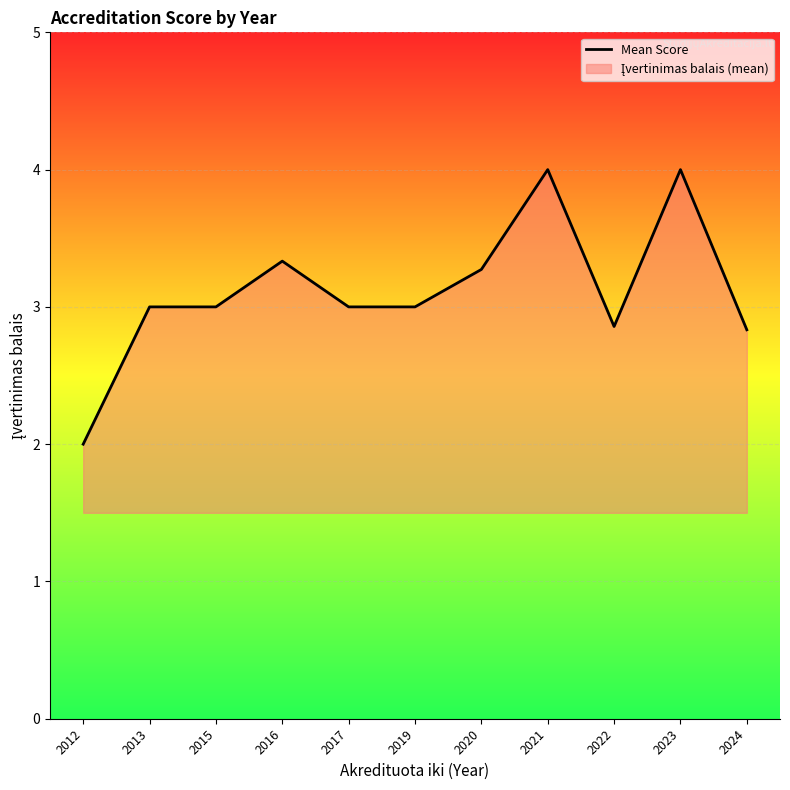

What is the sum of all values?

34.3